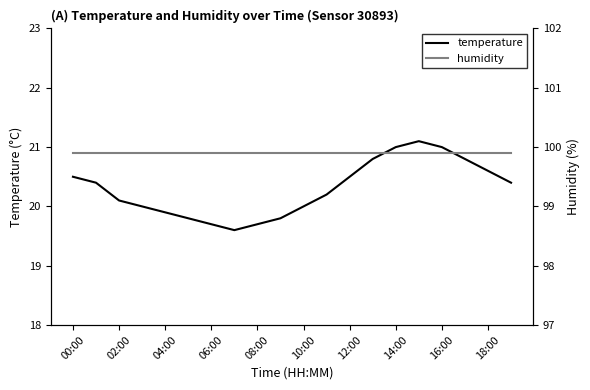

Is it true that temperature equals 10.9 at 12:00?

False